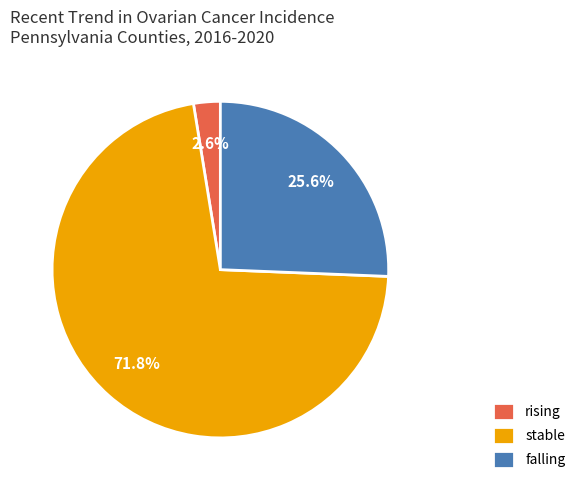

Which slice is the largest?

stable